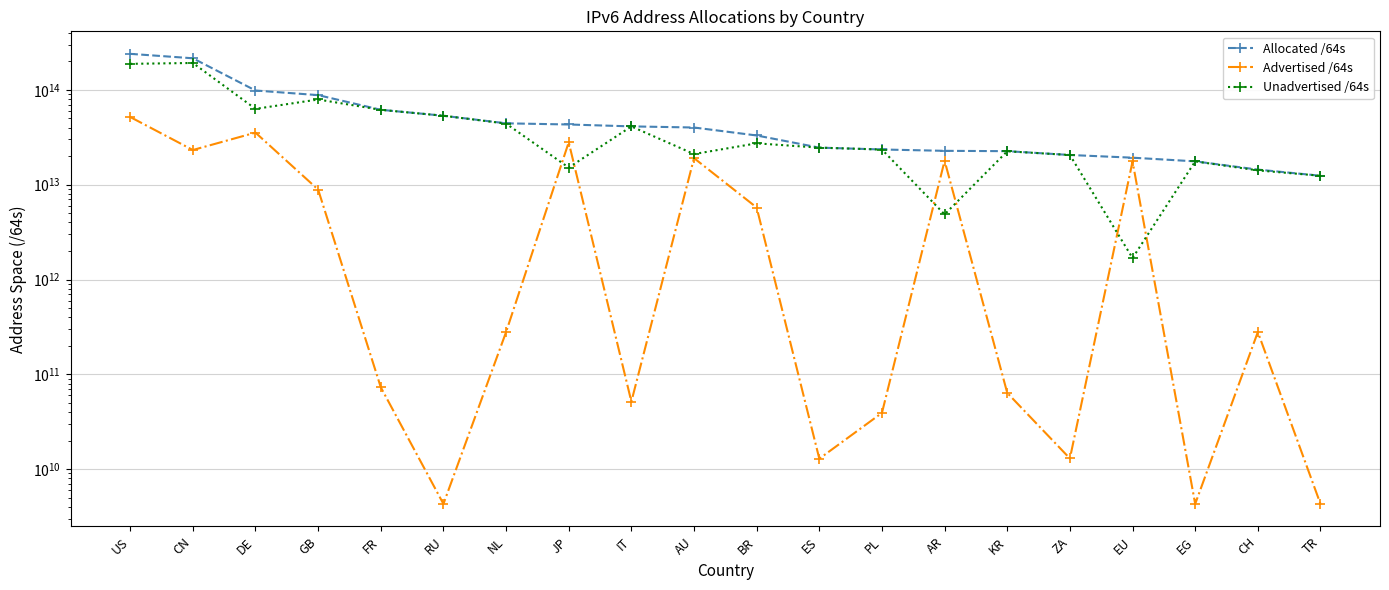

What value does the Advertised /64s series have at ZA, to the nearest 100?

12952010800